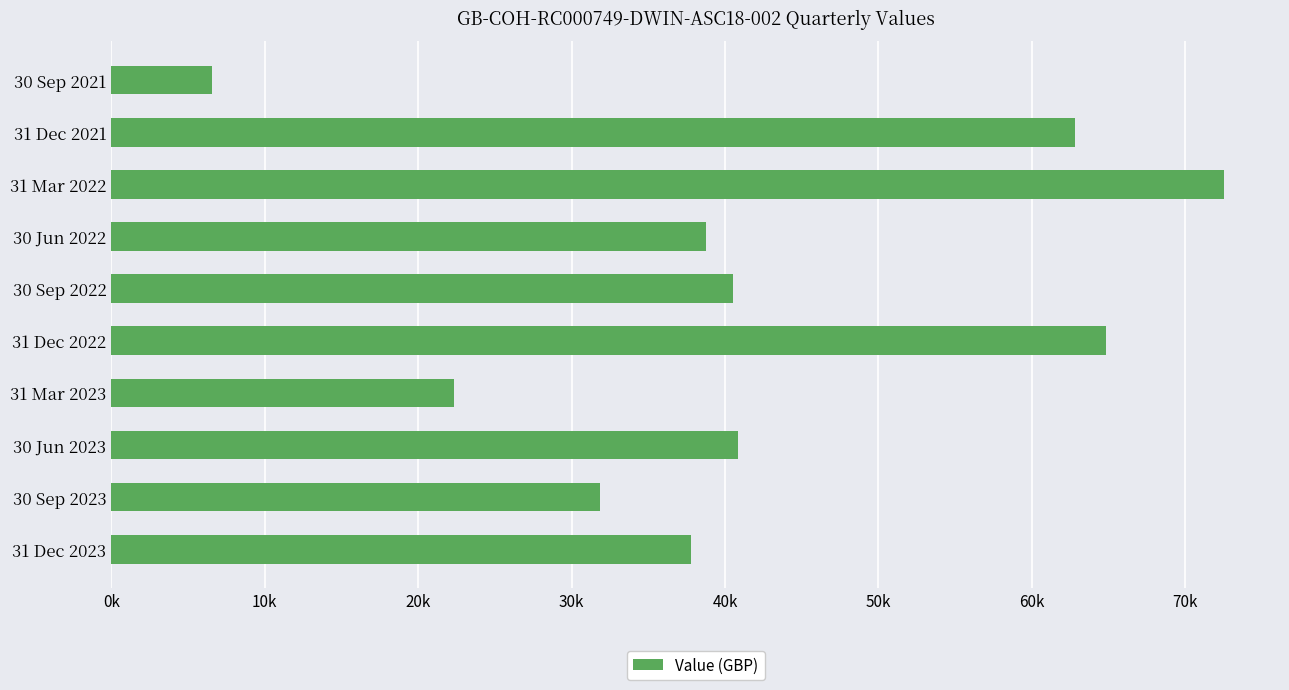

Does the chart contain any negative values?

No